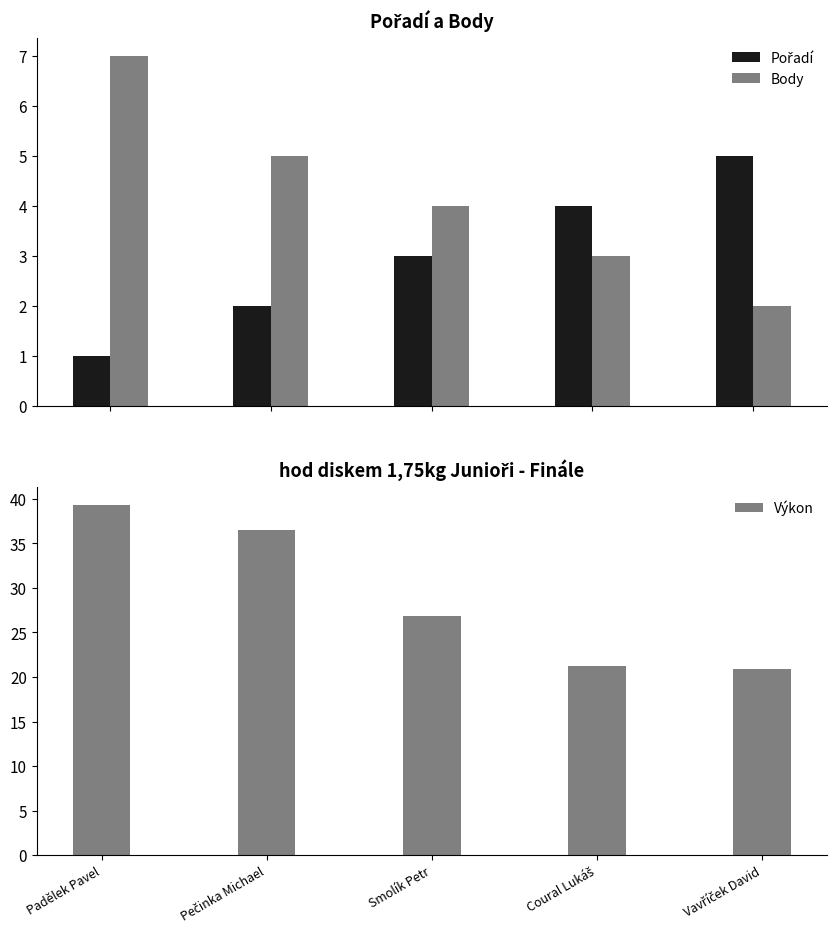

How many categories are shown in the chart?

5